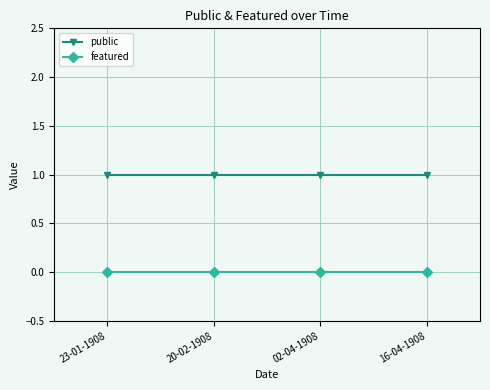

Rank the series at 02-04-1908 from lowest to highest value.

featured, public